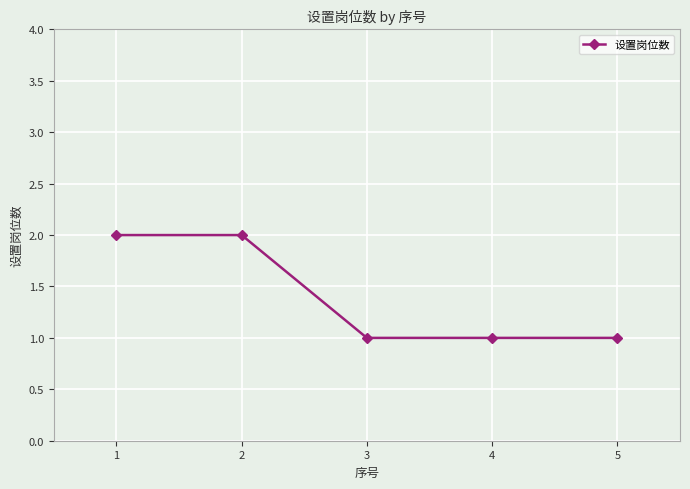

What is the ratio of the value at 2 to the value at 1?

1.0